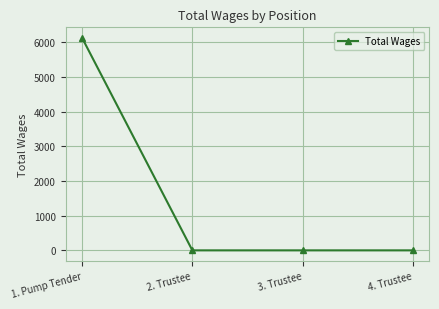

What is the label of the 2nd point from the left?

2. Trustee